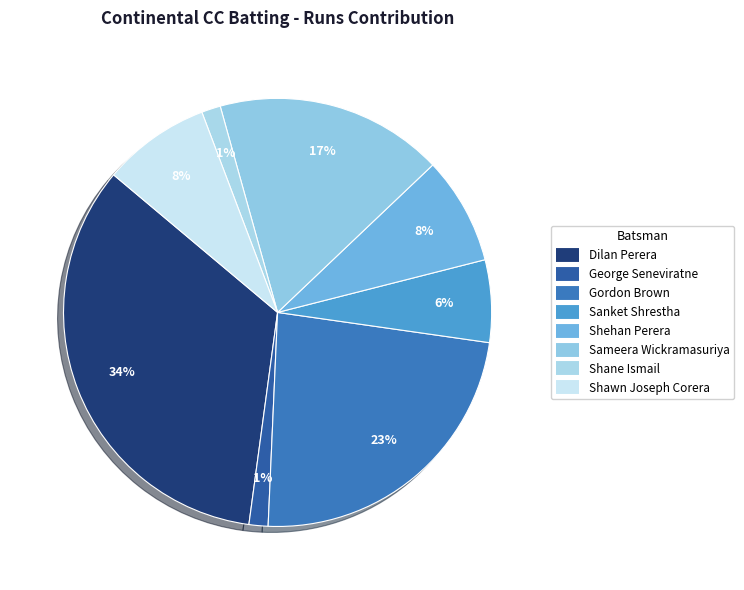

Do Gordon Brown and Sameera Wickramasuriya together represent more than half of the pie?

No